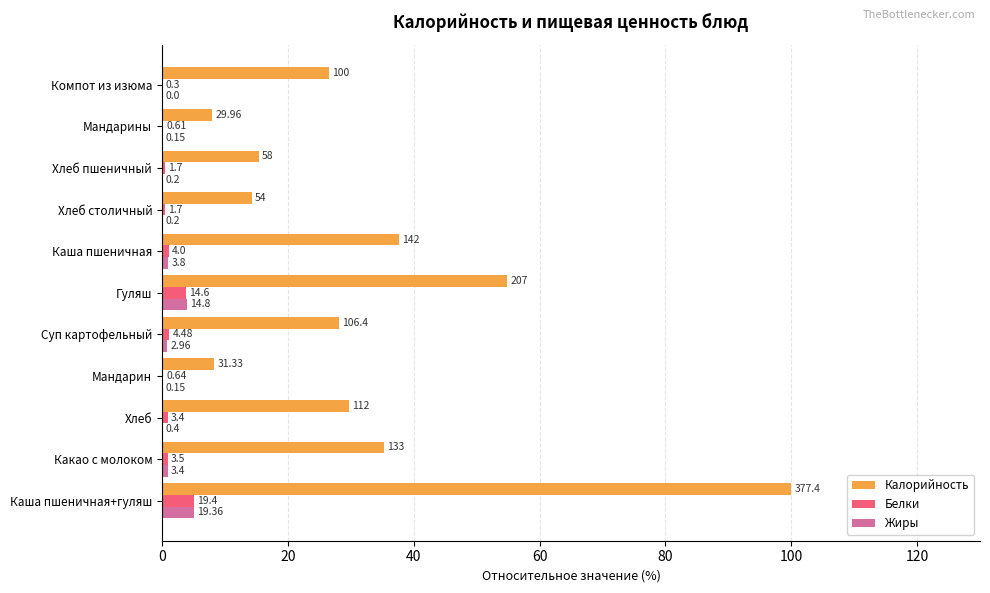

What is the average value of the Белки series?

1.3